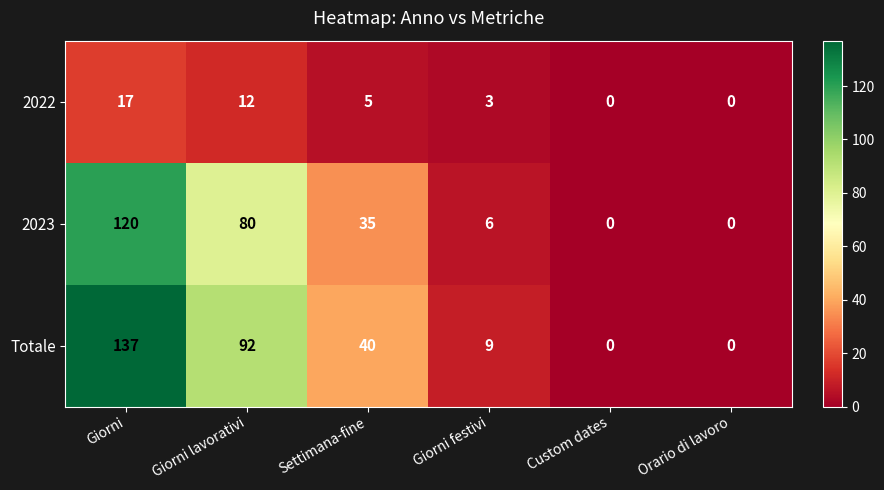

What is the highest value of the 2022 series?

17